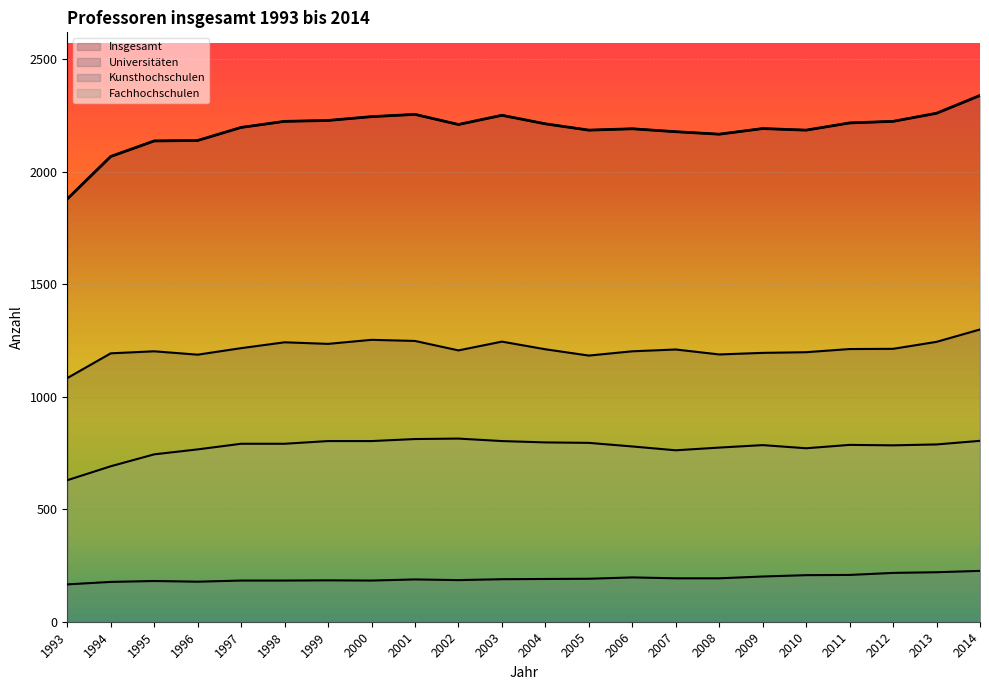

The Insgesamt series shows 3512 at 2002. True or false?

False